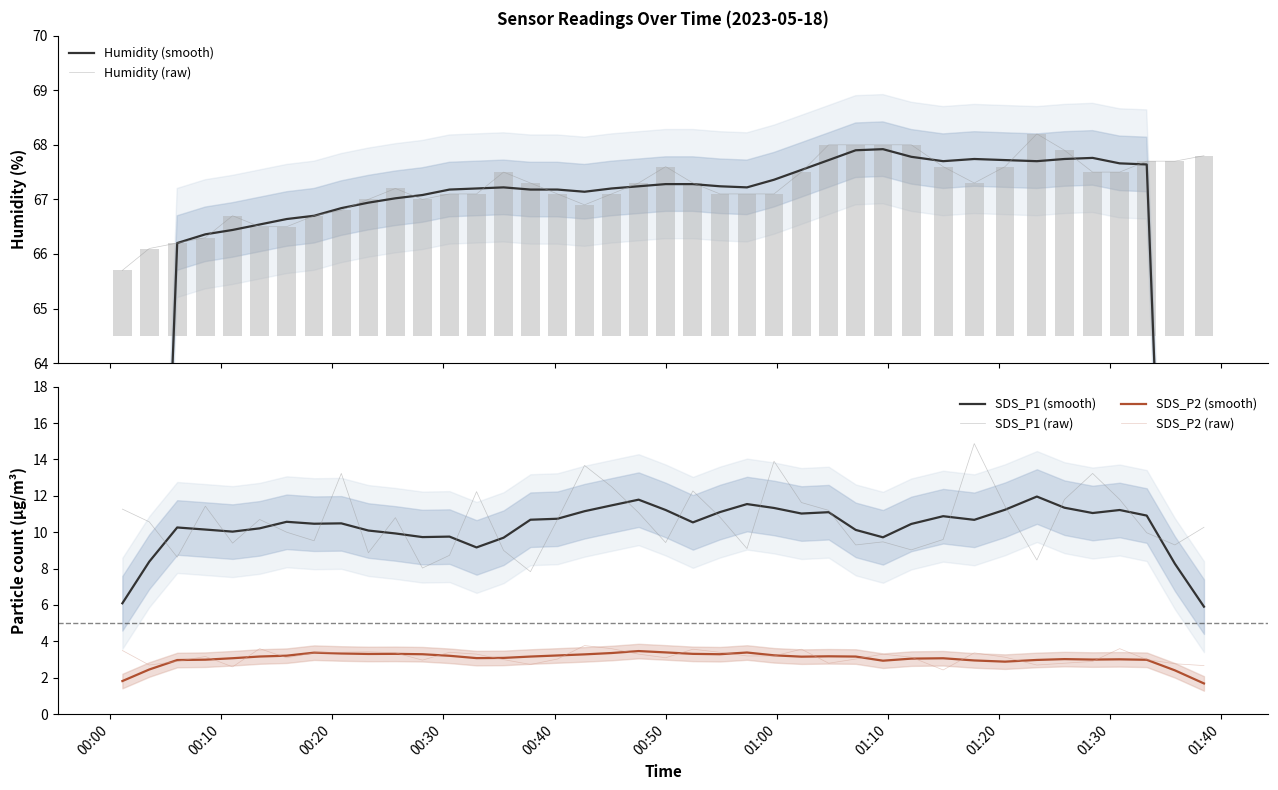

What is the minimum value for SDS_P2 (raw)?

2.4